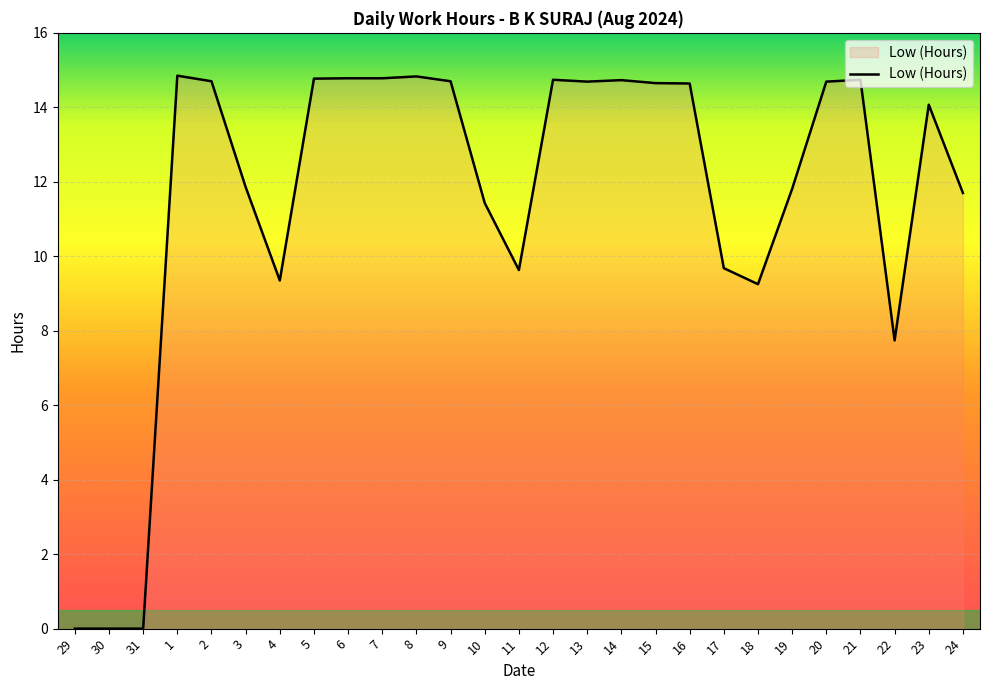

Which has a higher value, 3 or 12?

12